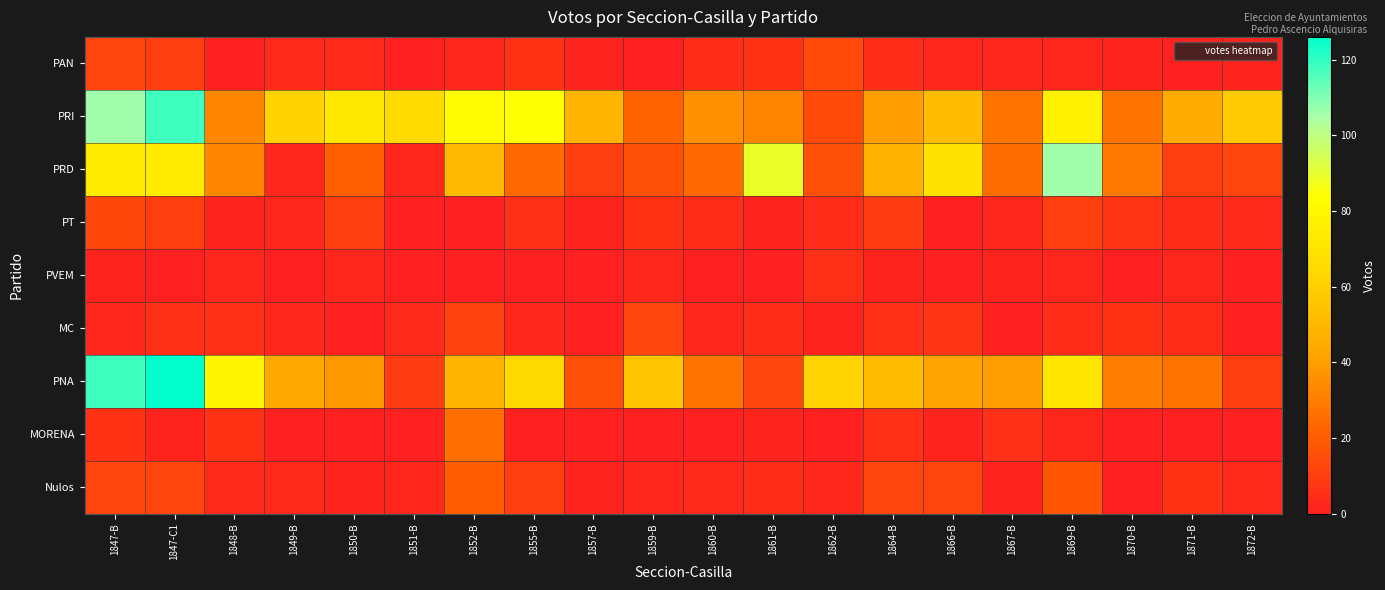

Reading right to left, what are all the values shown in this chart?

PAN: 1872-B=1	1871-B=0	1870-B=1	1869-B=2	1867-B=2	1866-B=2	1864-B=4	1862-B=14	1861-B=6	1860-B=4	1859-B=0	1857-B=1	1855-B=6	1852-B=2	1851-B=0	1850-B=3	1849-B=3	1848-B=0	1847-C1=10	1847-B=12
PRI: 1872-B=58	1871-B=45	1870-B=27	1869-B=77	1867-B=27	1866-B=52	1864-B=40	1862-B=14	1861-B=32	1860-B=36	1859-B=22	1857-B=49	1855-B=84	1852-B=82	1851-B=65	1850-B=72	1849-B=61	1848-B=33	1847-C1=118	1847-B=106
PRD: 1872-B=12	1871-B=10	1870-B=29	1869-B=106	1867-B=25	1866-B=69	1864-B=48	1862-B=16	1861-B=89	1860-B=24	1859-B=16	1857-B=10	1855-B=24	1852-B=51	1851-B=2	1850-B=21	1849-B=2	1848-B=33	1847-C1=74	1847-B=73
PT: 1872-B=3	1871-B=4	1870-B=7	1869-B=10	1867-B=2	1866-B=0	1864-B=9	1862-B=4	1861-B=1	1860-B=4	1859-B=6	1857-B=1	1855-B=5	1852-B=0	1851-B=0	1850-B=10	1849-B=2	1848-B=1	1847-C1=10	1847-B=13
PVEM: 1872-B=0	1871-B=2	1870-B=0	1869-B=2	1867-B=1	1866-B=0	1864-B=1	1862-B=5	1861-B=0	1860-B=0	1859-B=2	1857-B=0	1855-B=0	1852-B=0	1851-B=0	1850-B=2	1849-B=0	1848-B=2	1847-C1=0	1847-B=1
MC: 1872-B=0	1871-B=4	1870-B=6	1869-B=4	1867-B=0	1866-B=7	1864-B=5	1862-B=1	1861-B=4	1860-B=2	1859-B=12	1857-B=0	1855-B=2	1852-B=11	1851-B=3	1850-B=0	1849-B=2	1848-B=5	1847-C1=5	1847-B=2
PNA: 1872-B=10	1871-B=27	1870-B=30	1869-B=71	1867-B=40	1866-B=42	1864-B=52	1862-B=62	1861-B=12	1860-B=27	1859-B=56	1857-B=16	1855-B=64	1852-B=49	1851-B=9	1850-B=38	1849-B=44	1848-B=79	1847-C1=126	1847-B=118
MORENA: 1872-B=0	1871-B=0	1870-B=0	1869-B=2	1867-B=5	1866-B=1	1864-B=5	1862-B=0	1861-B=1	1860-B=0	1859-B=0	1857-B=0	1855-B=0	1852-B=26	1851-B=0	1850-B=0	1849-B=0	1848-B=6	1847-C1=1	1847-B=6
Nulos: 1872-B=3	1871-B=6	1870-B=0	1869-B=18	1867-B=1	1866-B=12	1864-B=12	1862-B=2	1861-B=4	1860-B=3	1859-B=2	1857-B=1	1855-B=10	1852-B=20	1851-B=2	1850-B=1	1849-B=3	1848-B=3	1847-C1=12	1847-B=12